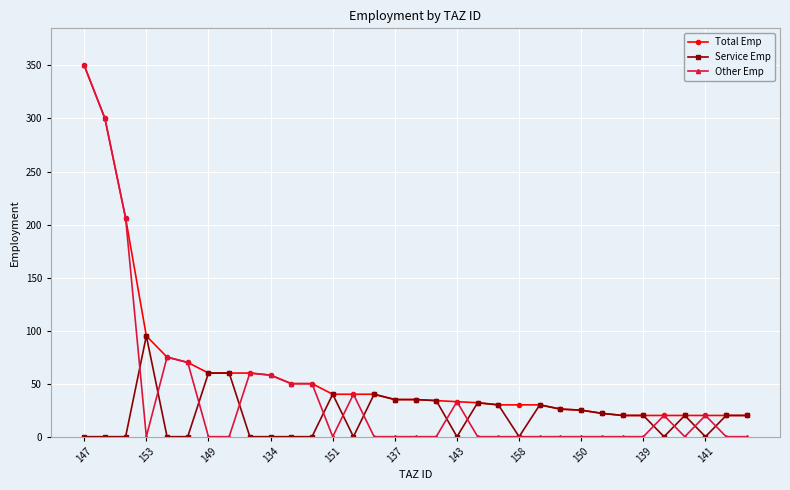

Is this an area chart (filled region under the line)?

No